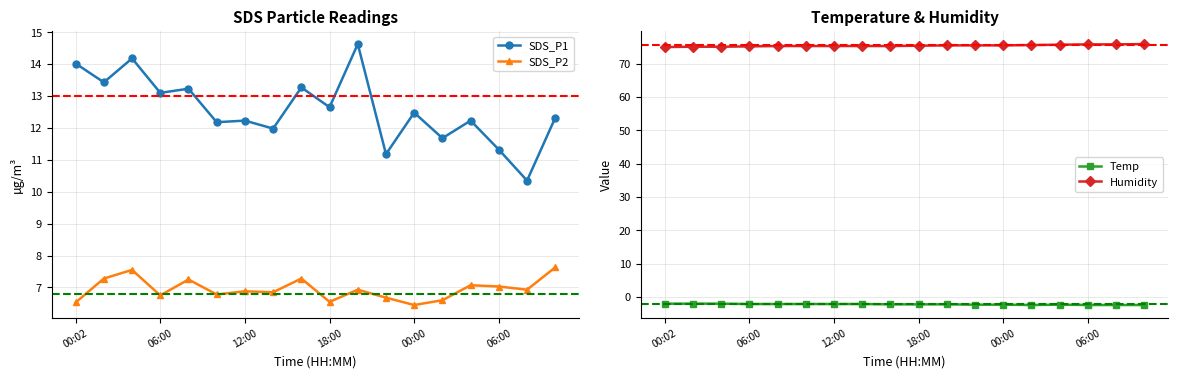

Reading left to right, what are all the values shown in this chart?

SDS_P1: 14.0	13.4	14.2	13.1	13.2	12.2	12.2	12.0	13.3	12.7	14.6	11.2	12.5	11.7	12.2	11.3	10.3	12.3
SDS_P2: 6.5	7.3	7.5	6.8	7.2	6.8	6.9	6.8	7.3	6.5	6.9	6.7	6.5	6.6	7.1	7.0	6.9	7.6
Temp: -2.0	-2.0	-2.0	-2.1	-2.1	-2.1	-2.1	-2.1	-2.2	-2.2	-2.2	-2.3	-2.3	-2.4	-2.3	-2.4	-2.4	-2.4
Humidity: 75.0	75.1	75.1	75.2	75.3	75.3	75.3	75.3	75.3	75.4	75.5	75.5	75.5	75.6	75.7	75.8	75.8	75.9